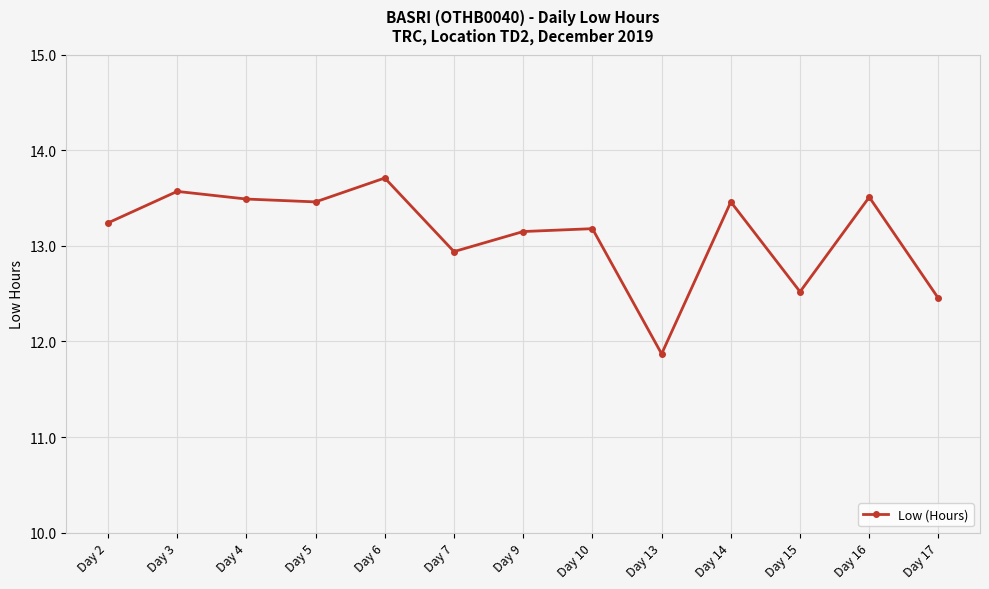

What is the difference between the maximum and minimum values?

1.8